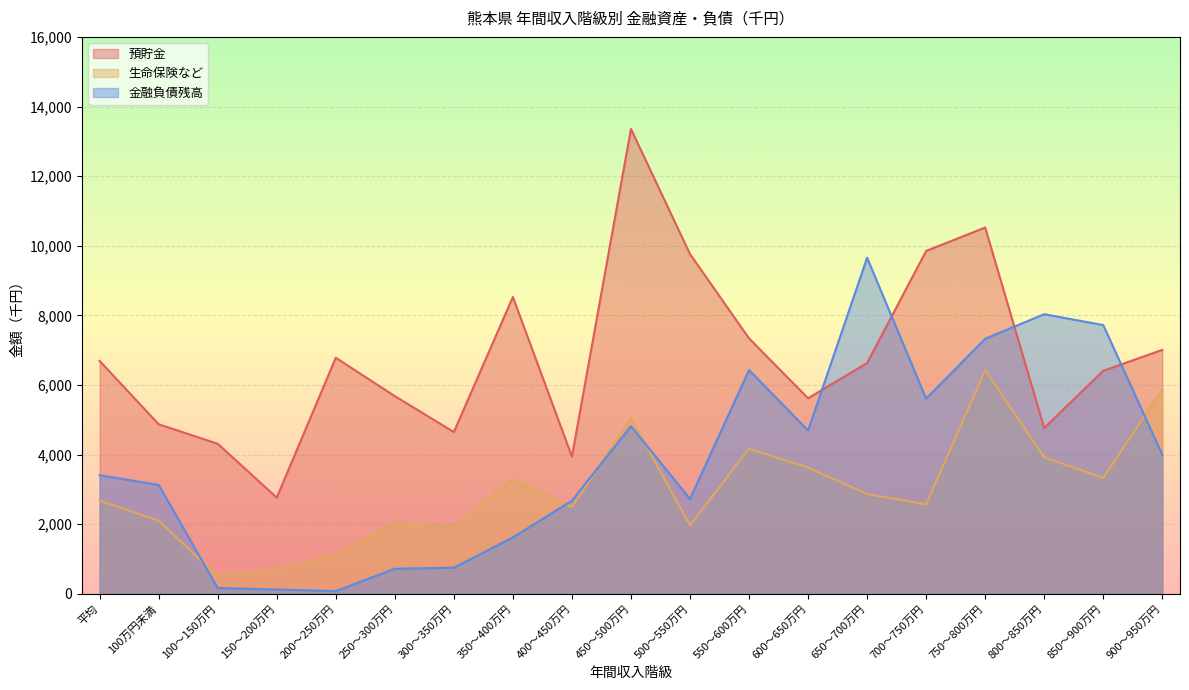

What is the highest value of the 生命保険など series?

6424